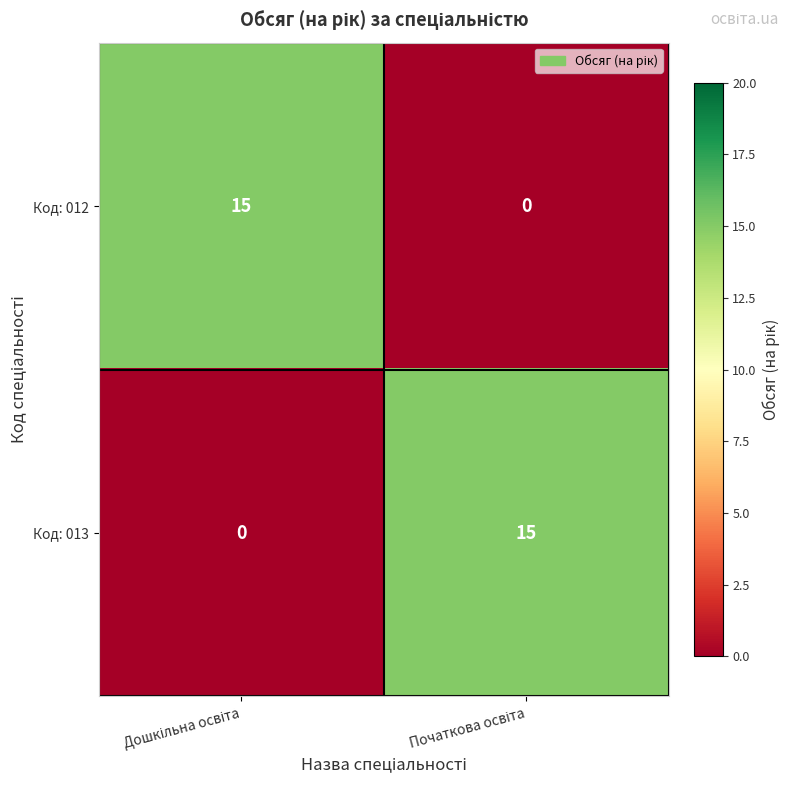

What is the average value of the Код: 012 series?

8